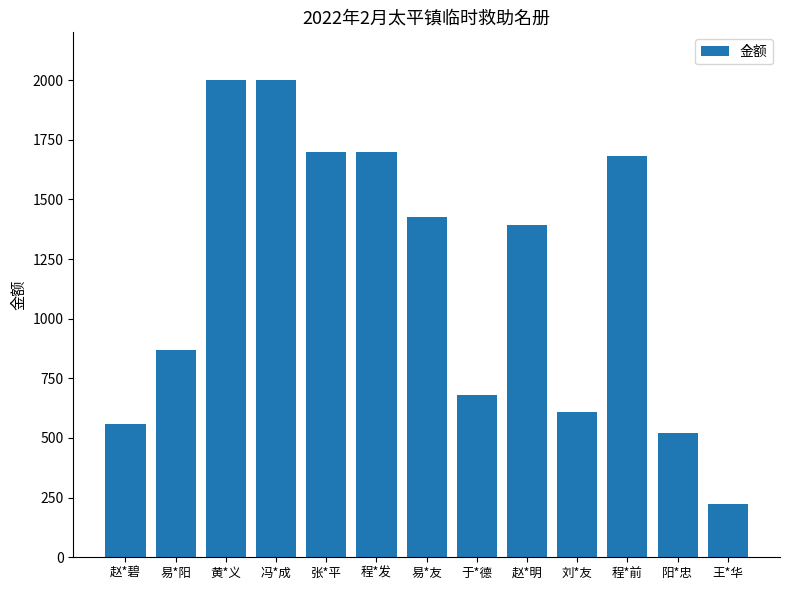

What is the change in value from 张*平 to 王*华?

-1475